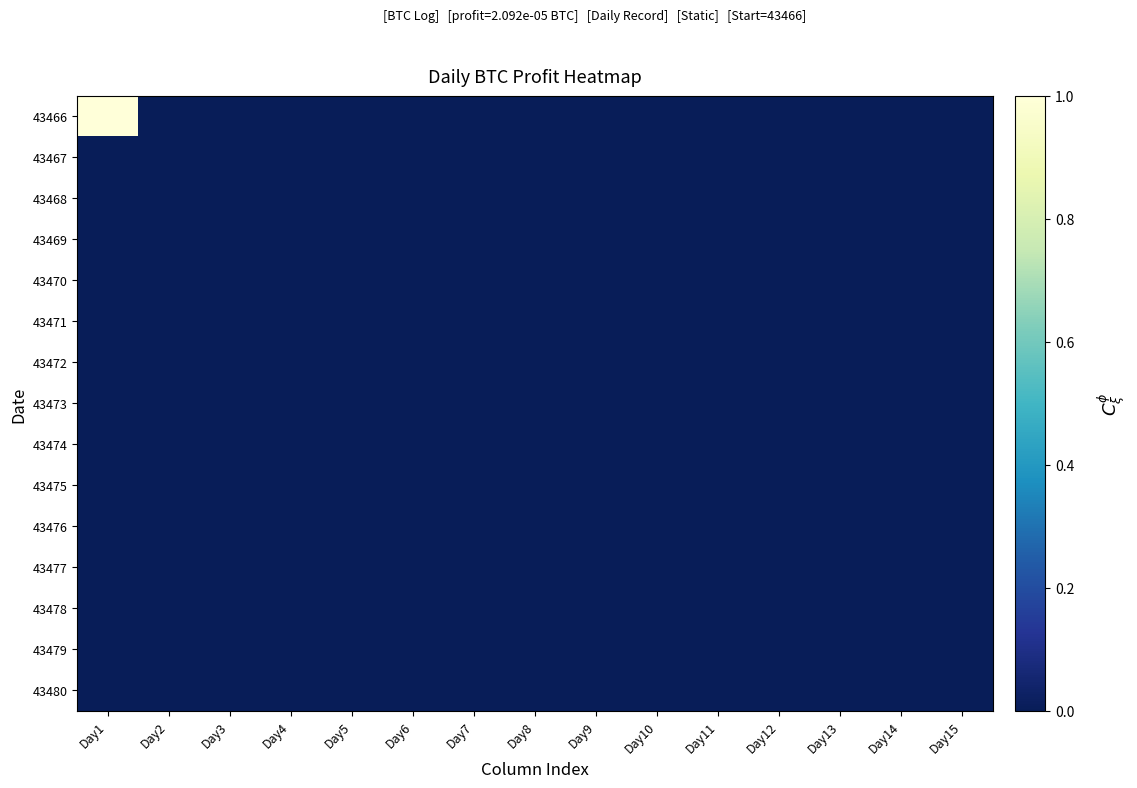

At which category is the sum across all series the highest?

Day1